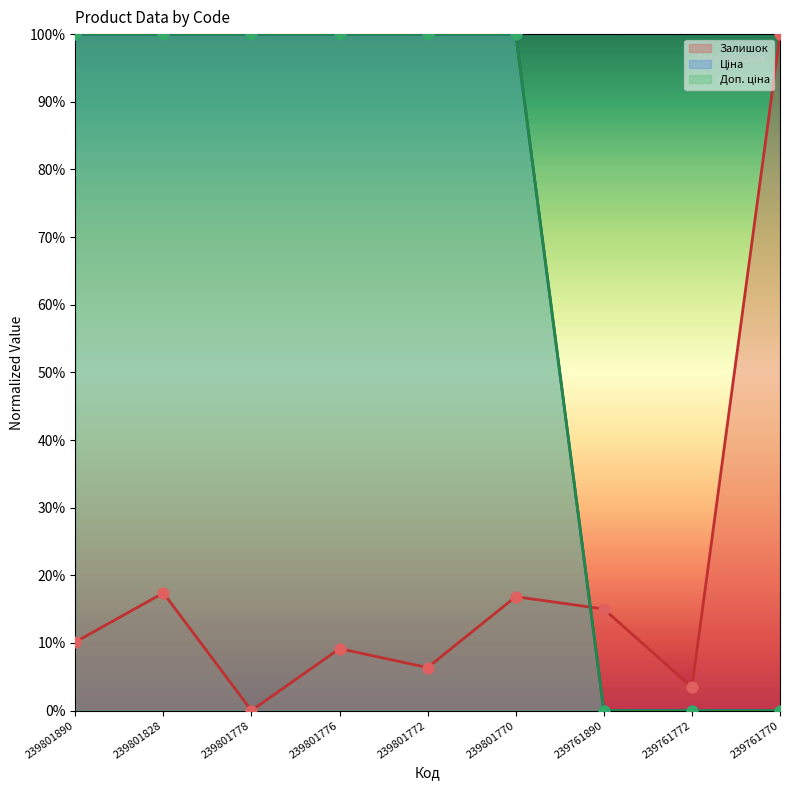

Which series has the largest total across all categories?

Ціна